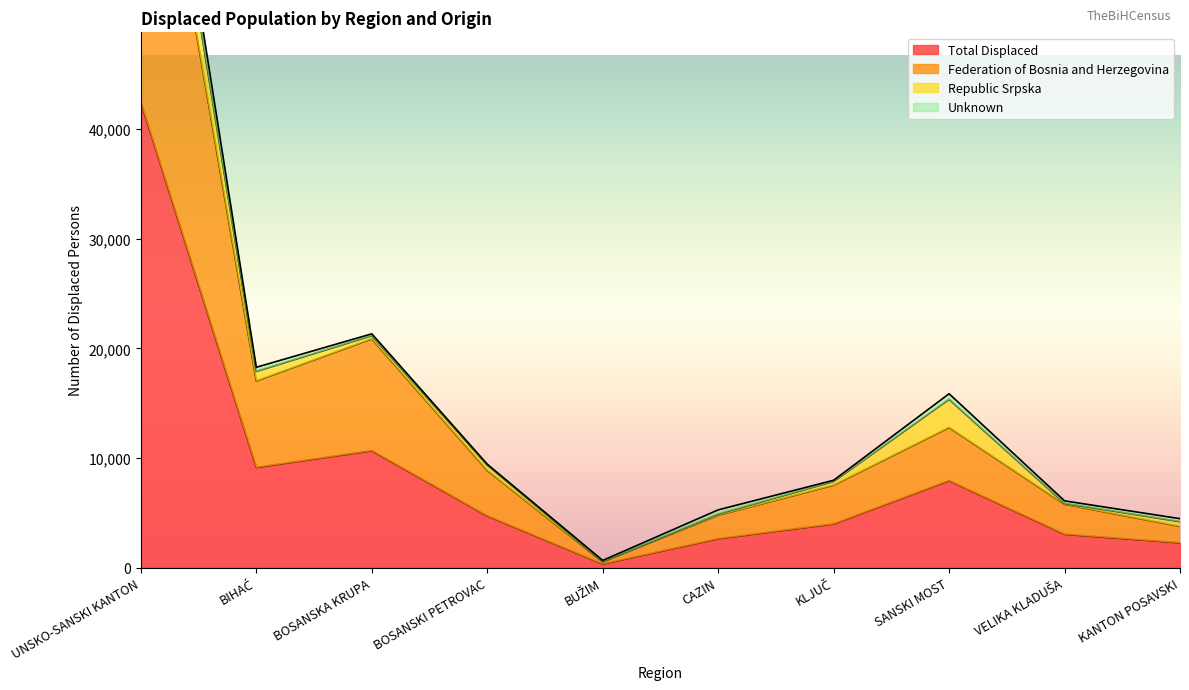

At which category does Federation of Bosnia and Herzegovina reach its first local peak?

BOSANSKA KRUPA